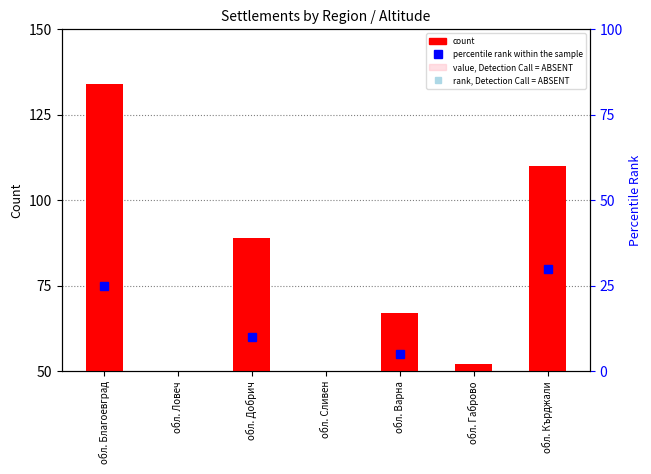

List the labels in order of value, Detection Call = ABSENT value, smallest first.

обл. Добрич, обл. Сливен, обл. Варна, обл. Ловеч, обл. Габрово, обл. Благоевград, обл. Кърджали